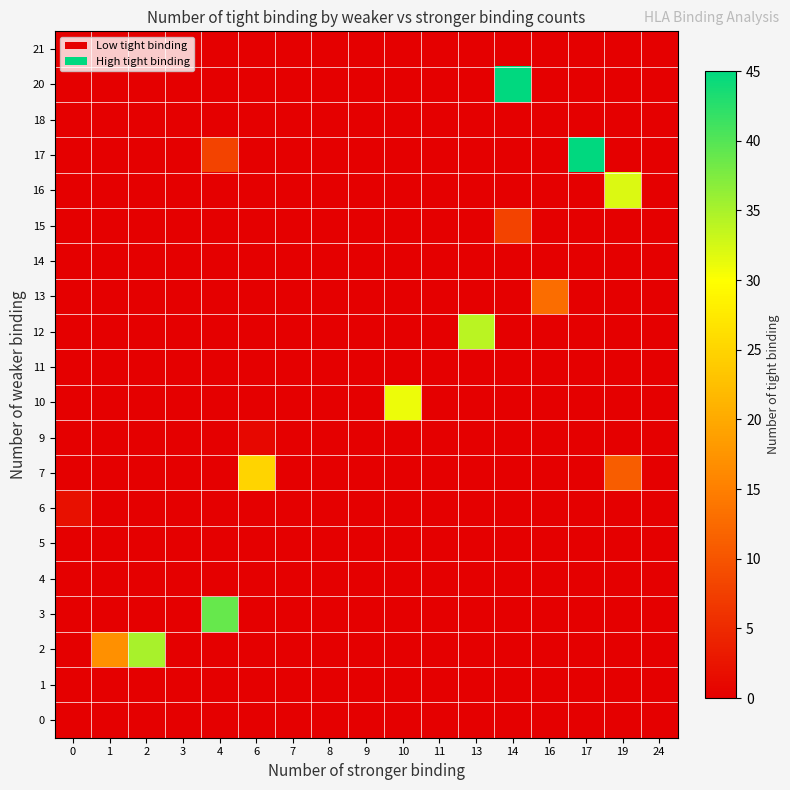

Rank the series at 2 from highest to lowest value.

2, 0, 1, 3, 4, 5, 6, 7, 9, 10, 11, 12, 13, 14, 15, 16, 17, 18, 20, 21